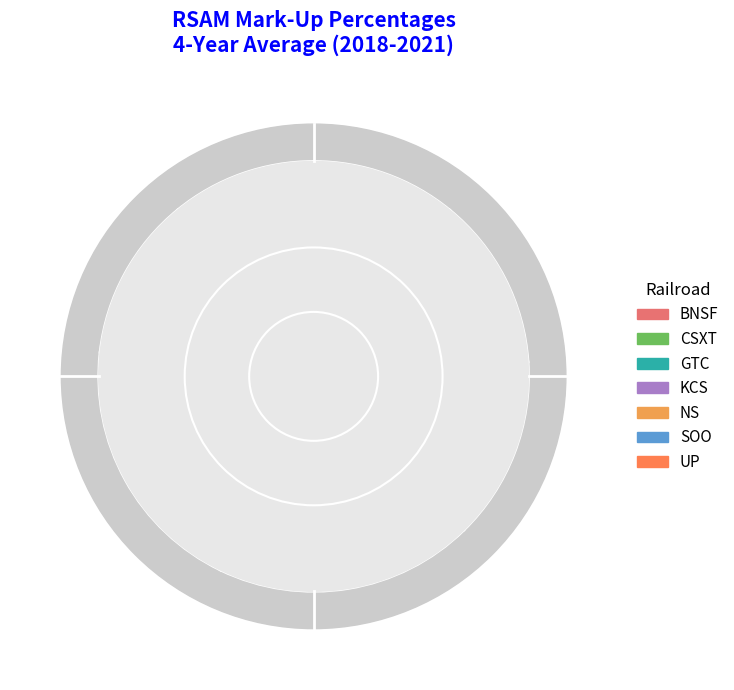

True or false: KCS accounts for 5% of the total.

False